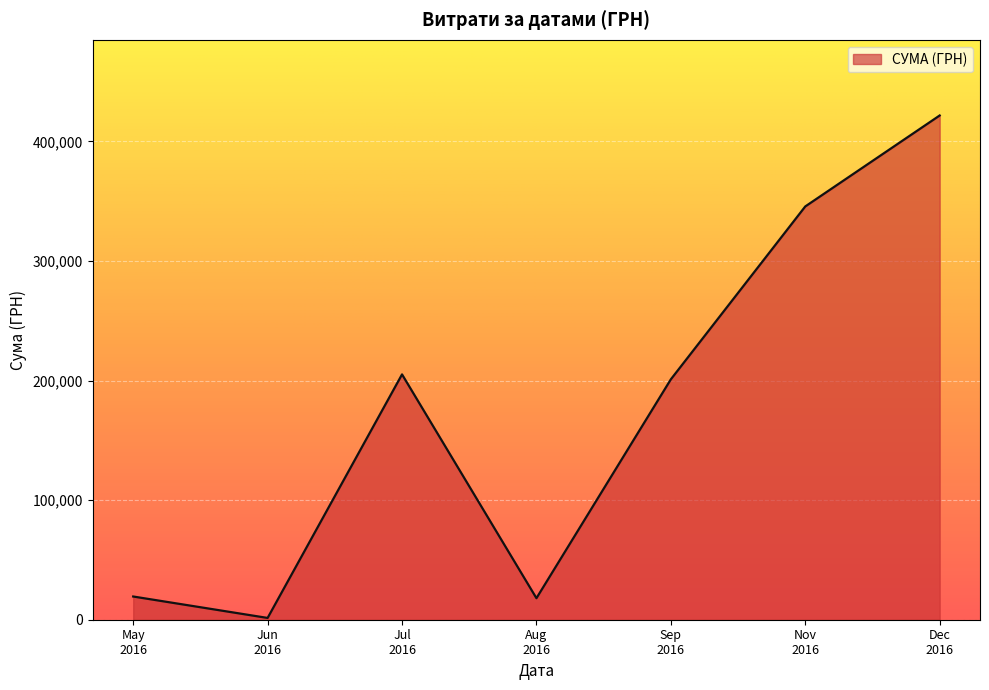

How many interior local valleys (lower than both neighbors) does the data have?

2